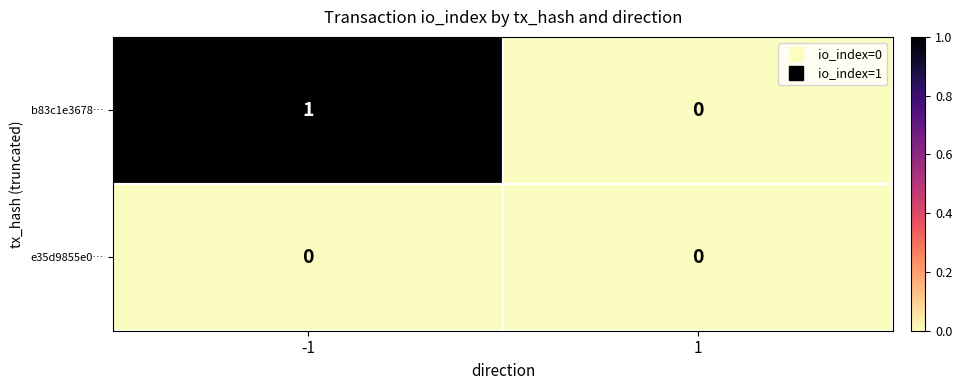

Which series has the largest total across all categories?

b83c1e3678…